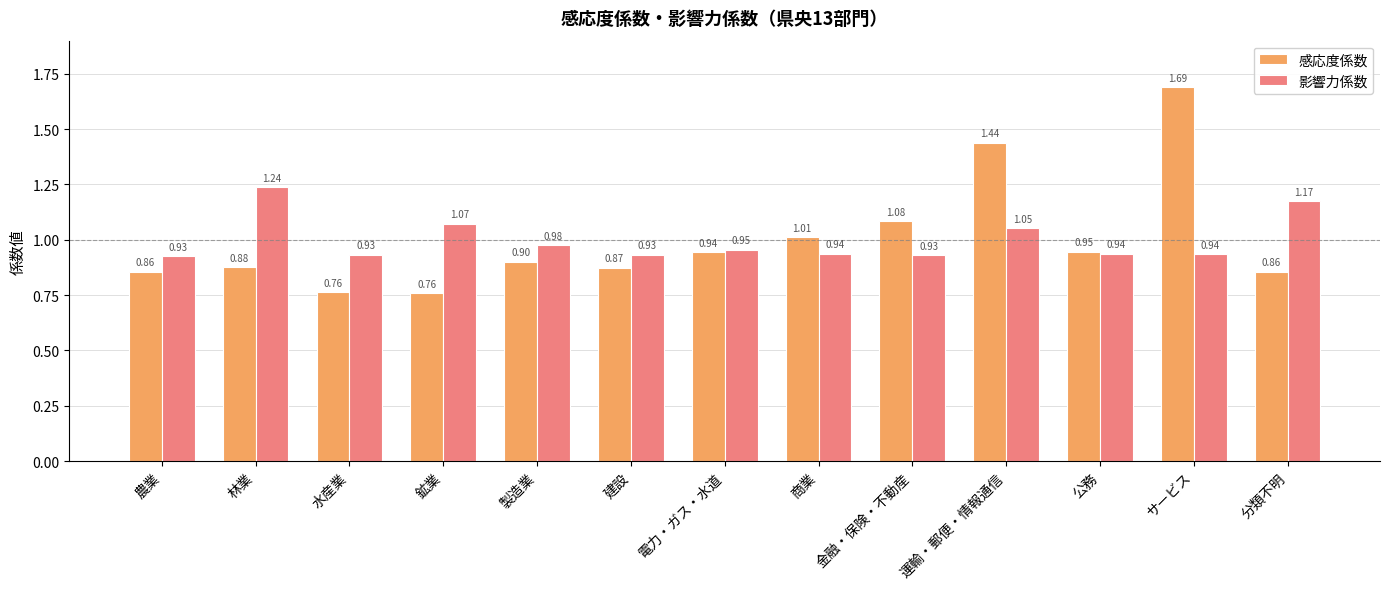

Which label corresponds to the largest value in the chart?

サービス